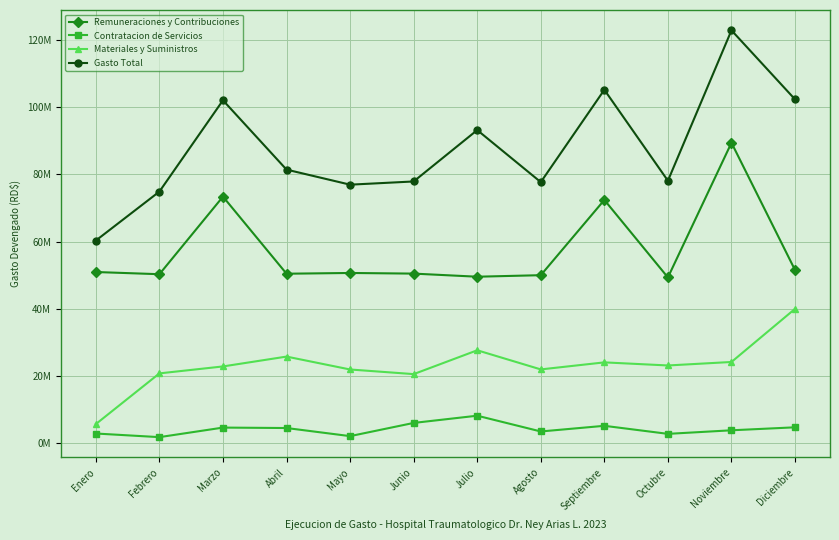

The value of Materiales y Suministros at Noviembre is 34508050.0. True or false?

False